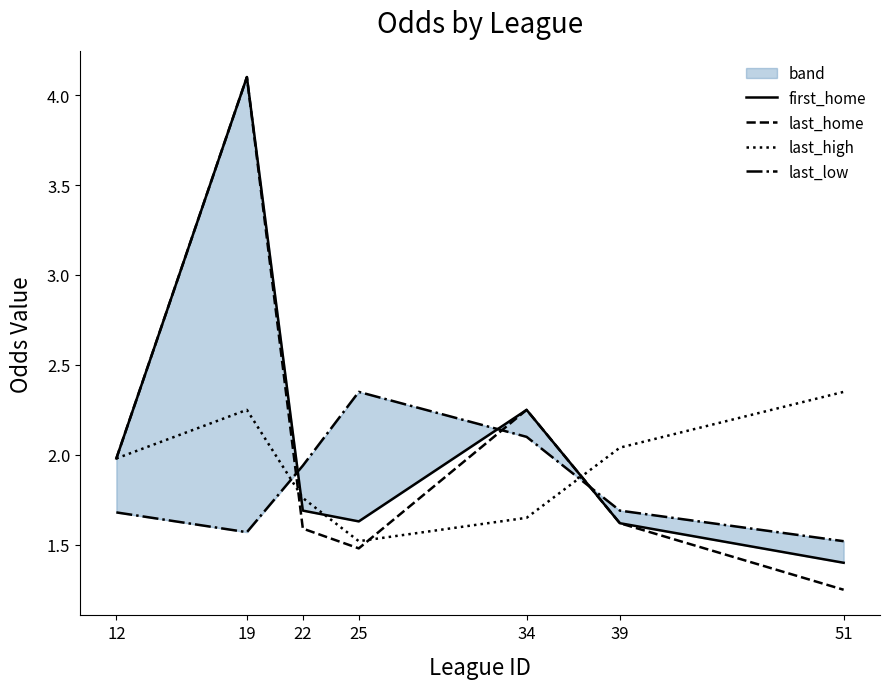

Does the chart have visible grid lines?

No